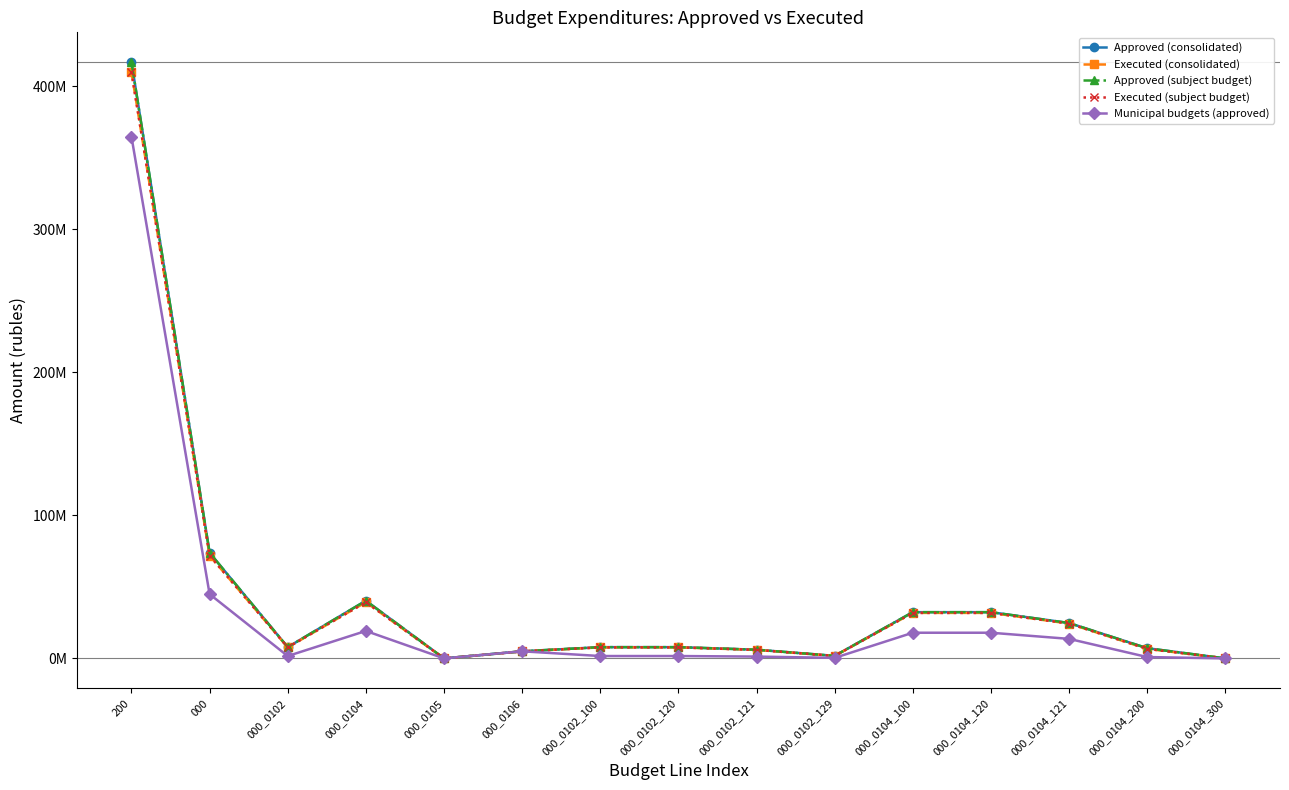

Which series has the largest total across all categories?

Approved (consolidated)